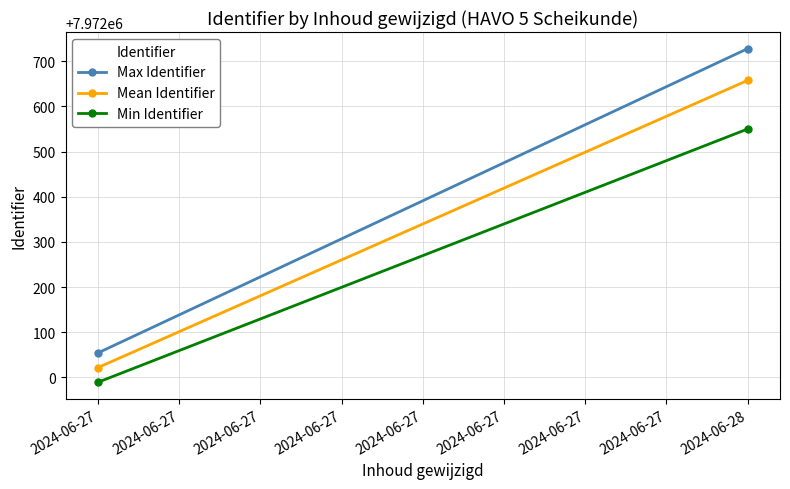

What is the sum of the Mean Identifier values at 2024-06-27 and 2024-06-28?

15944679.2